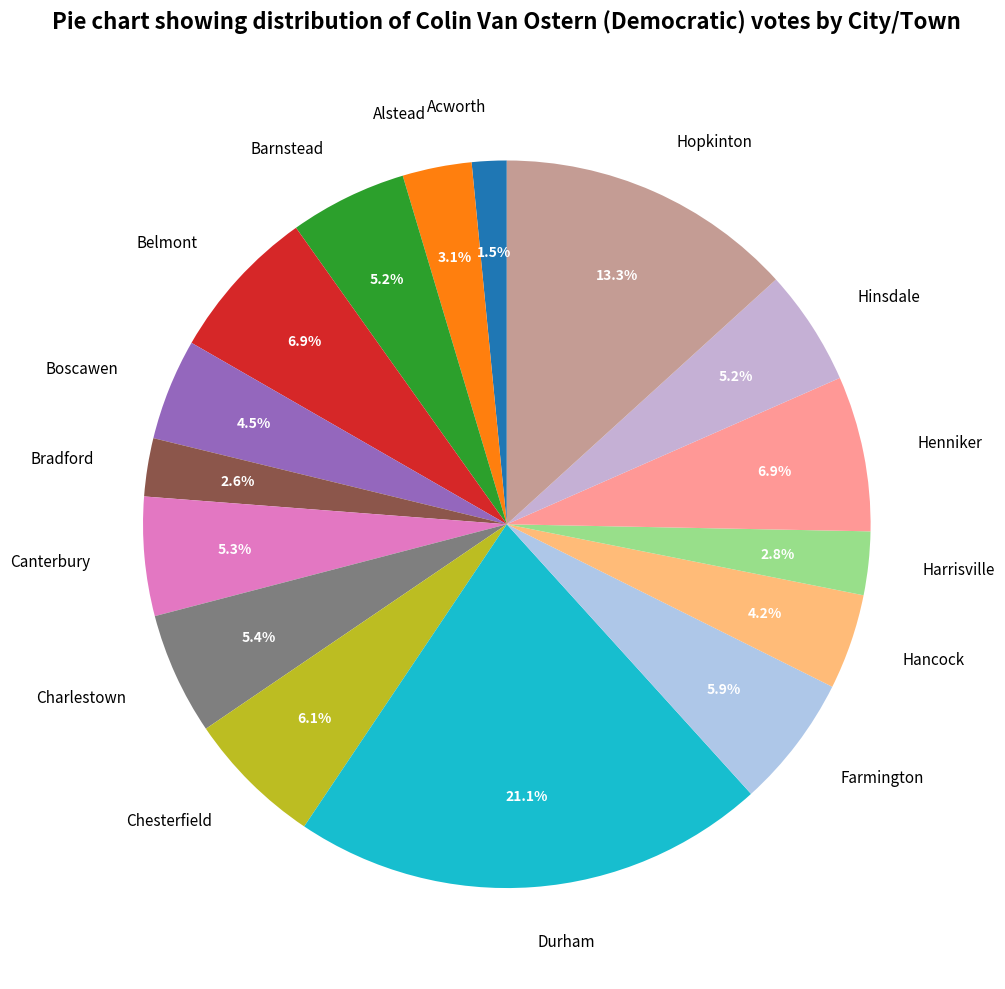

Do Durham and Canterbury together represent more than half of the pie?

No